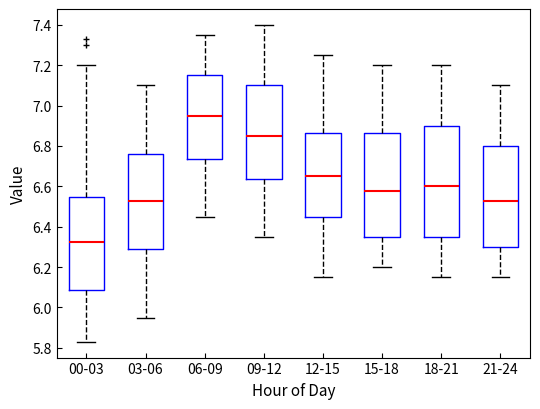

Reading left to right, transcribe this box plot: for each box, give where its median line is, the range the box spans, and where its two whiskers end, as read against the y-axis. The values are not printed on the chart, so give them approximately, as read against the axis.

00-03: median 6.32, box 6.08 to 6.54, whiskers 5.84 to 7.20
03-06: median 6.52, box 6.28 to 6.76, whiskers 5.96 to 7.10
06-09: median 6.96, box 6.74 to 7.16, whiskers 6.46 to 7.36
09-12: median 6.86, box 6.64 to 7.10, whiskers 6.36 to 7.40
12-15: median 6.66, box 6.46 to 6.86, whiskers 6.16 to 7.26
15-18: median 6.58, box 6.36 to 6.86, whiskers 6.20 to 7.20
18-21: median 6.60, box 6.36 to 6.90, whiskers 6.16 to 7.20
21-24: median 6.52, box 6.30 to 6.80, whiskers 6.16 to 7.10